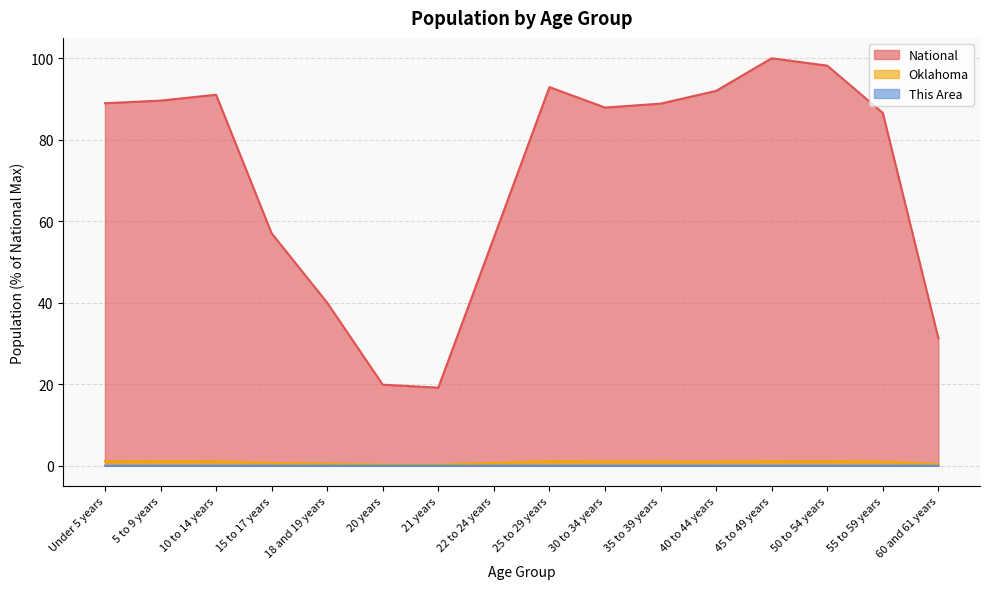

What is the maximum value for National?

100.0